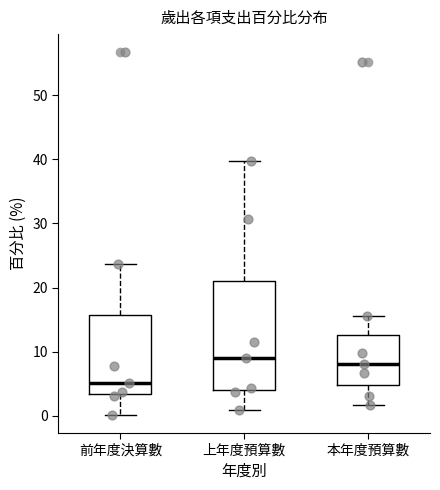

Which box is the tallest, from its lower edge to its upper edge?

上年度預算數